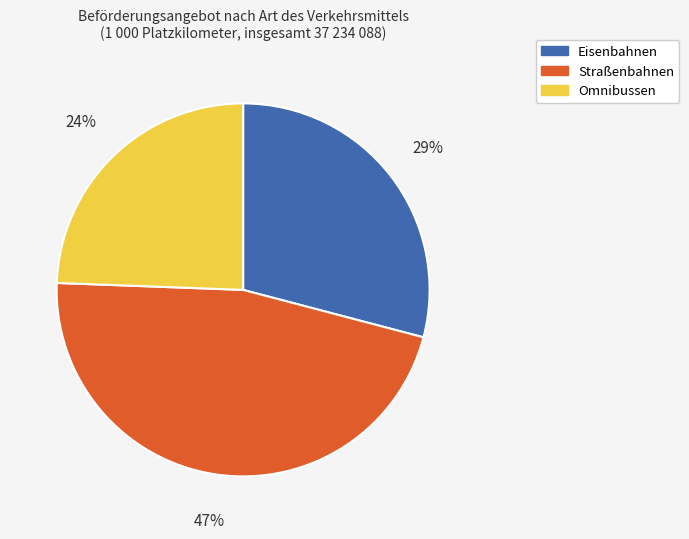

Rank the categories by value from lowest to highest.

Omnibussen, Eisenbahnen, Straßenbahnen